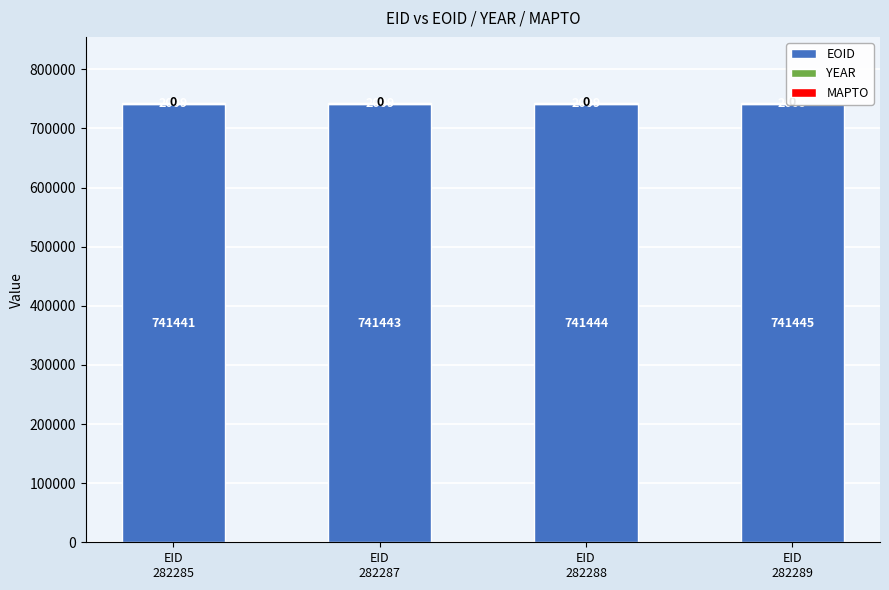

Is the value of EOID at EID
282285 greater than the value of MAPTO at EID
282287?

Yes